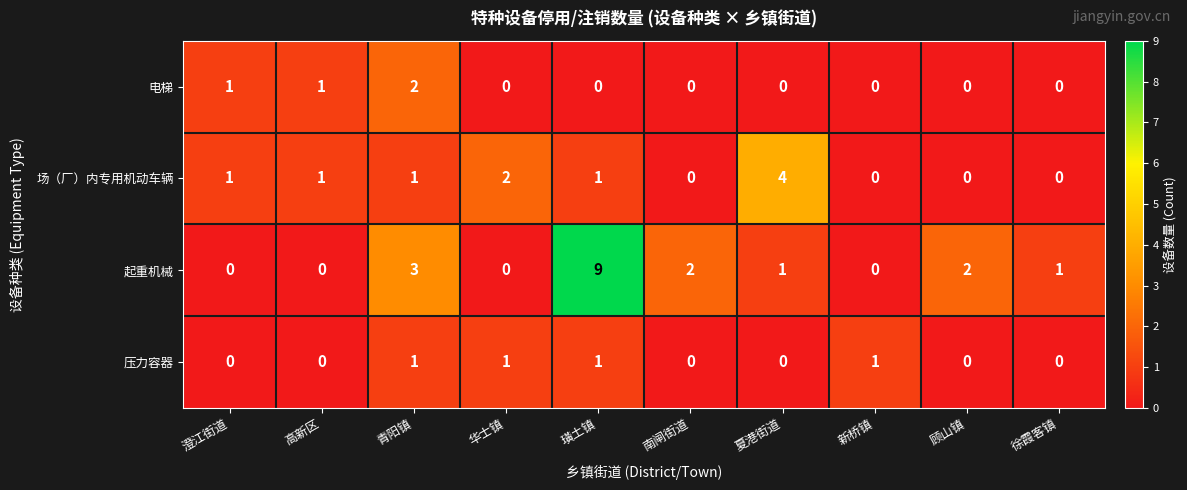

At which label does 起重机械 first exceed 1?

青阳镇